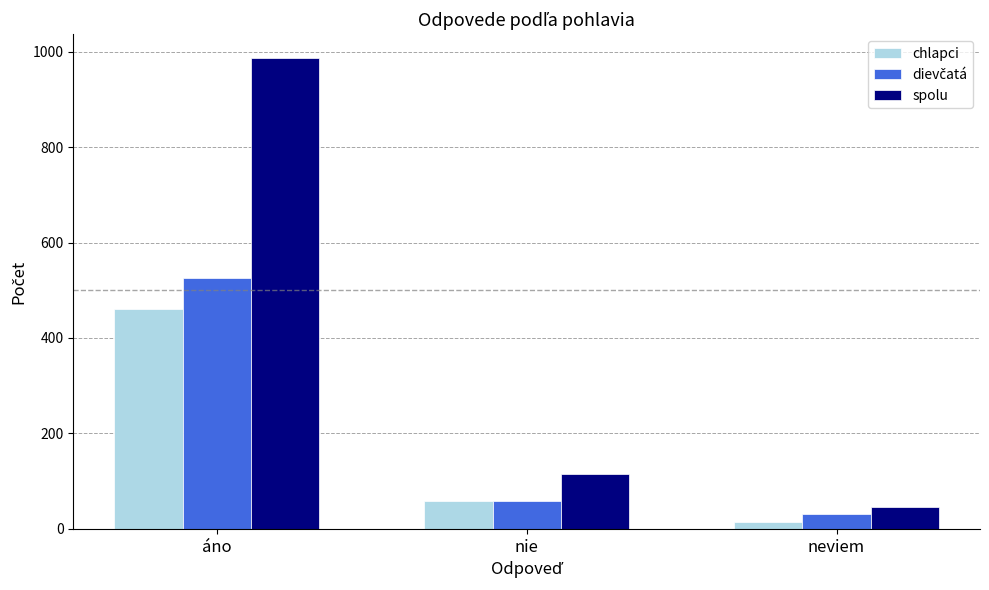

At which label does chlapci reach its minimum?

neviem